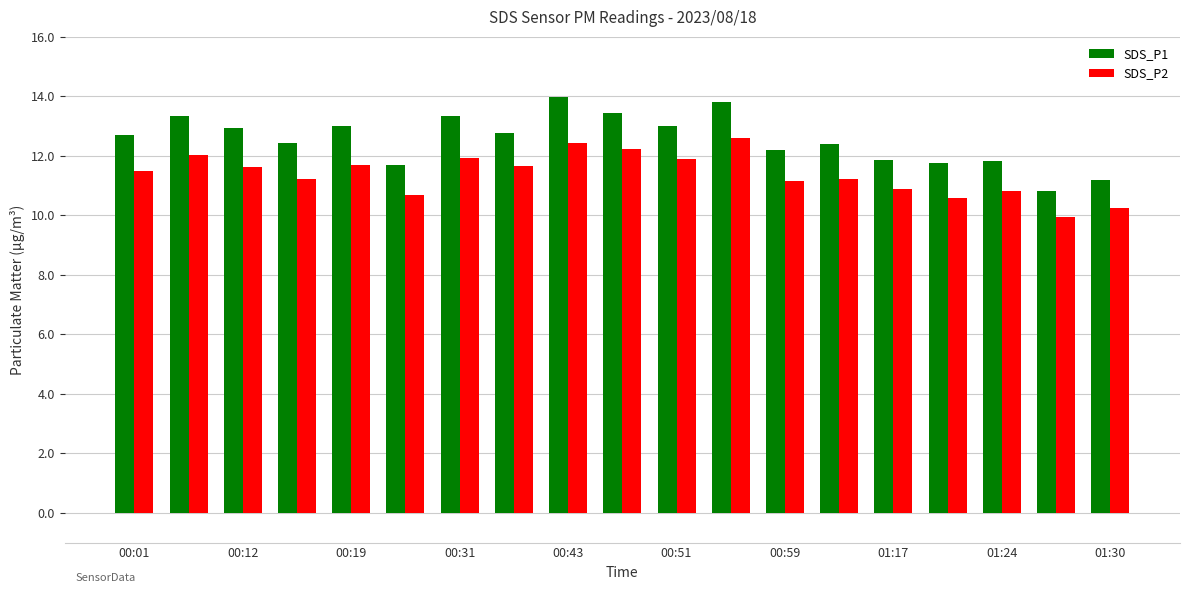

At how many categories does at least one series exceed 10?

19